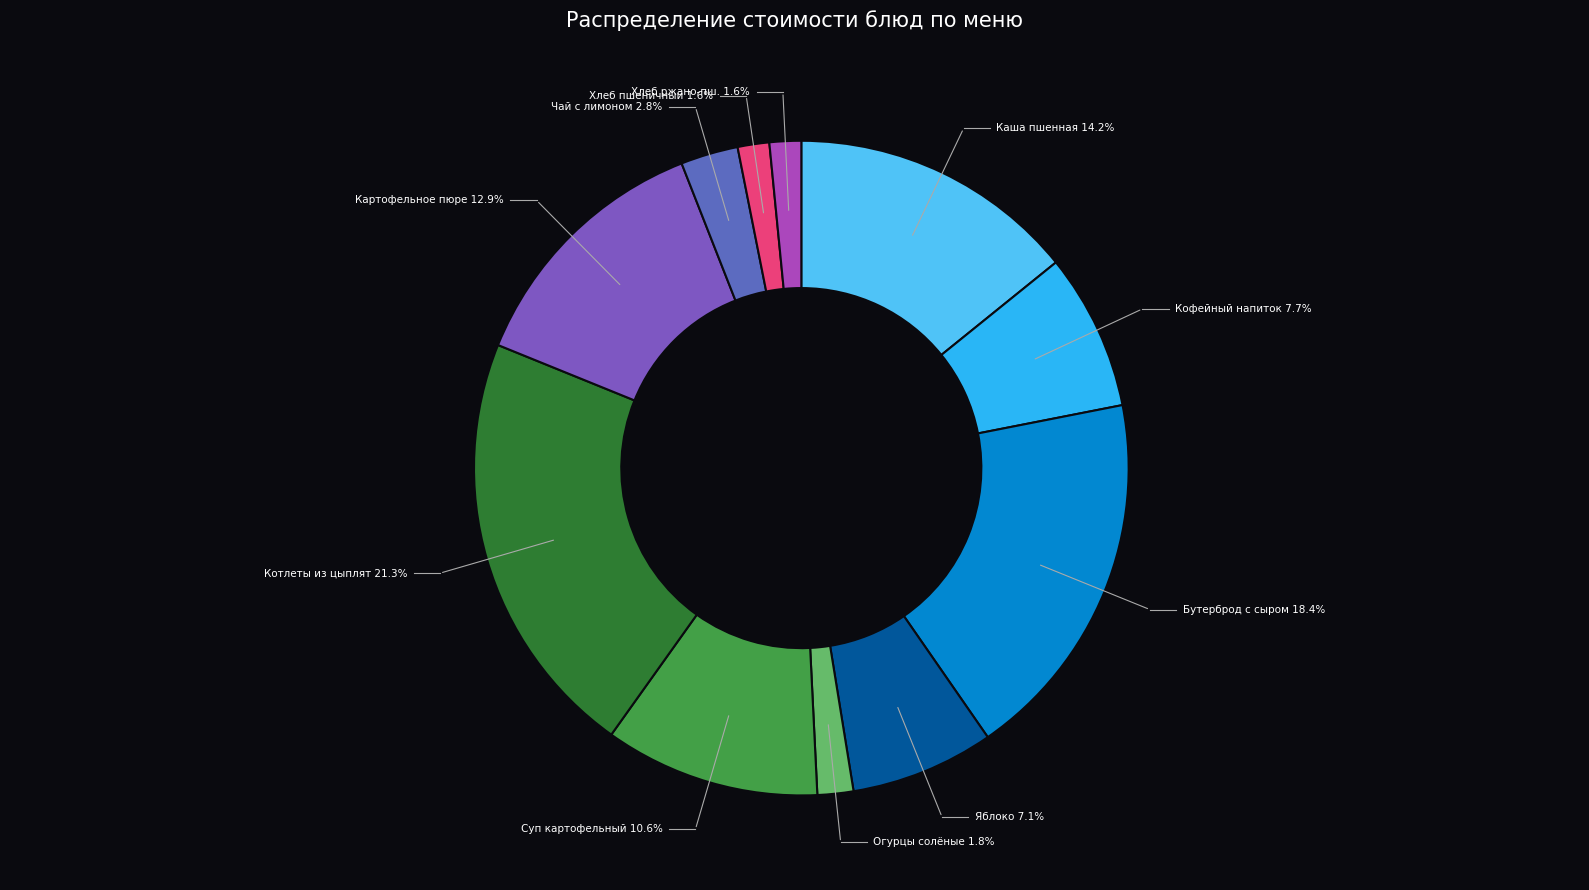

Is it true that Чай с лимоном и сахаром is 1% of the pie?

False